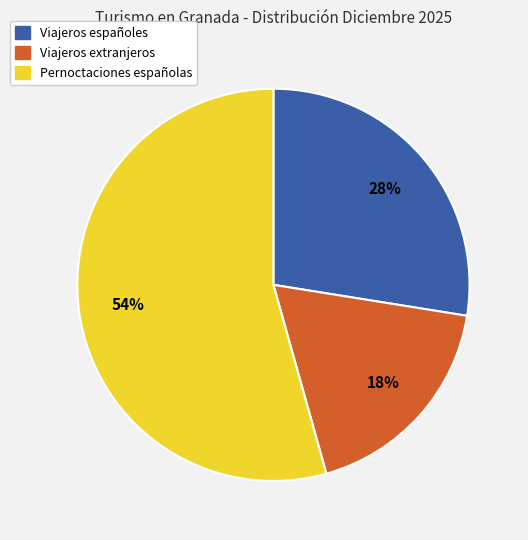

To the nearest percent, what is the difference between the largest and smallest slice percentages?

36%